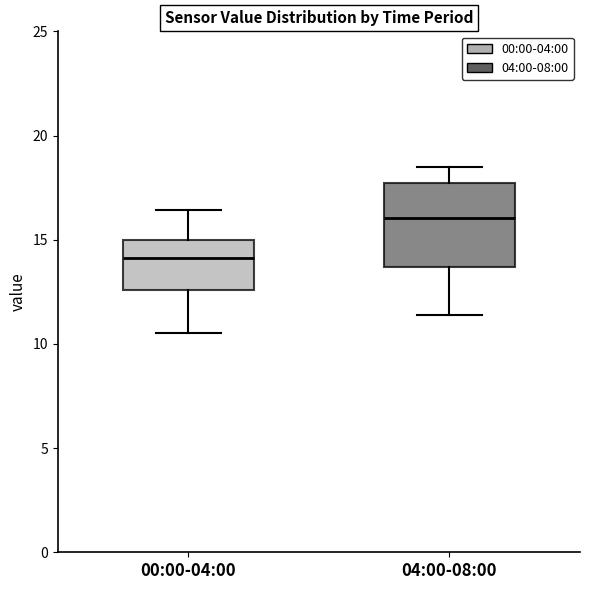

Which box has the highest median line?

04:00-08:00